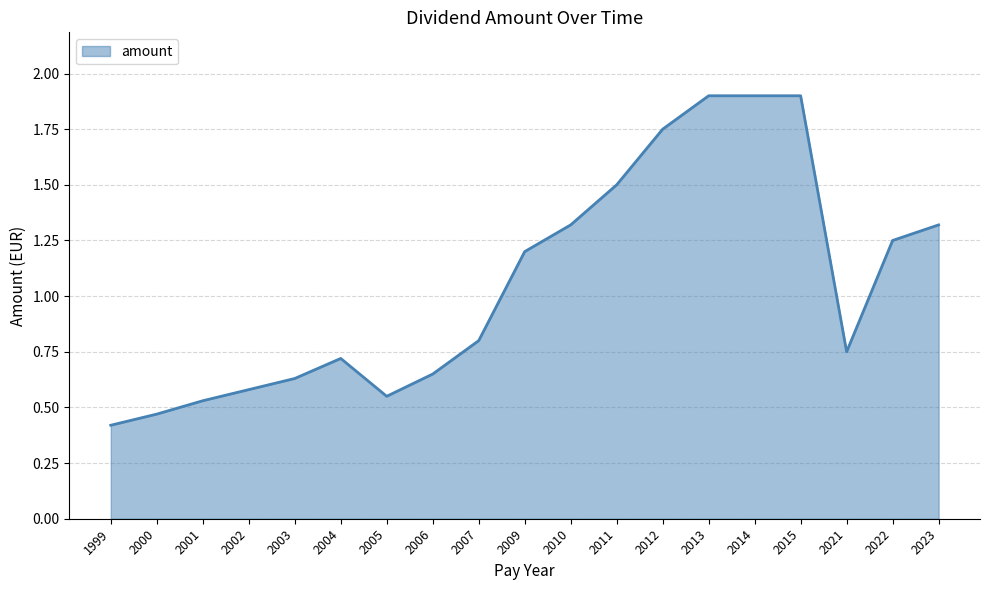

The value at 2010 is 0.5. True or false?

False